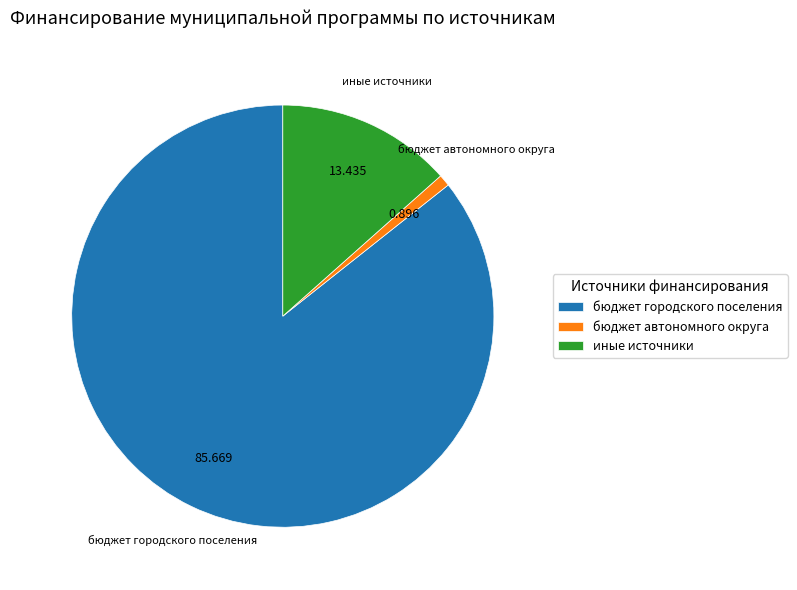

How many slices are in this pie chart?

3